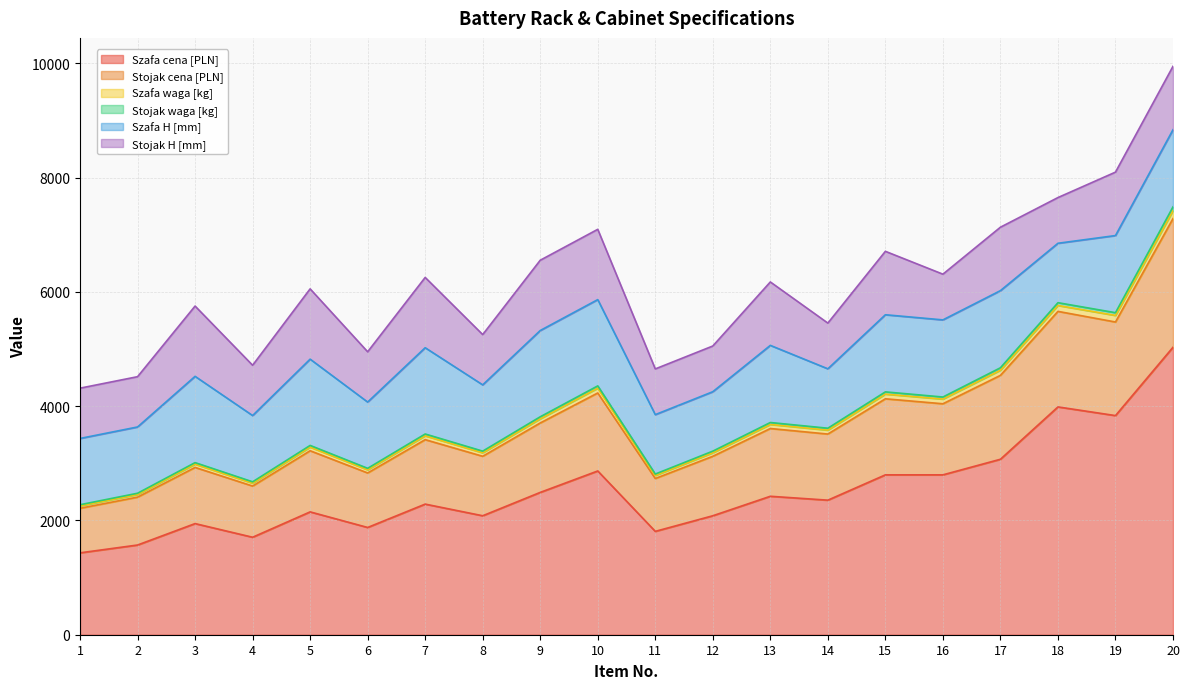

At how many categories does at least one series exceed 1462?

20